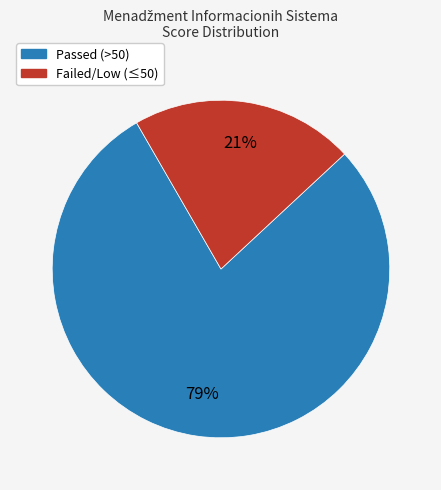

Does any single category account for the majority?

Yes